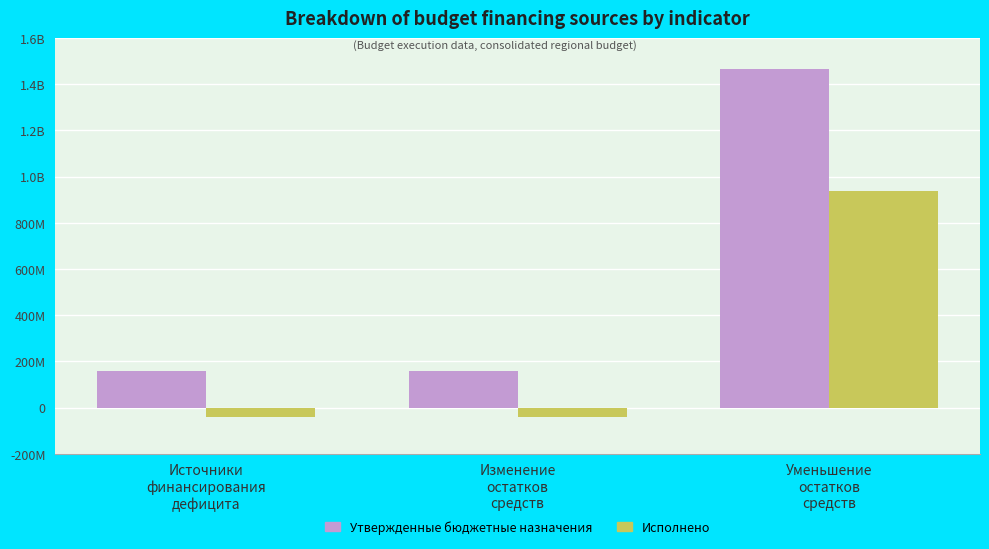

Does the chart contain any negative values?

Yes